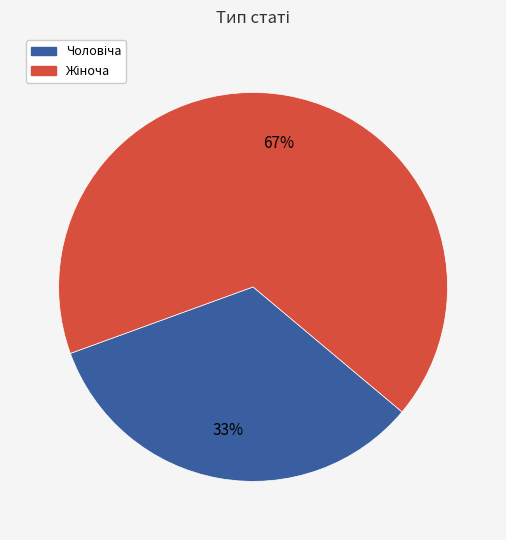

Is there any slice that represents more than half of the pie?

Yes